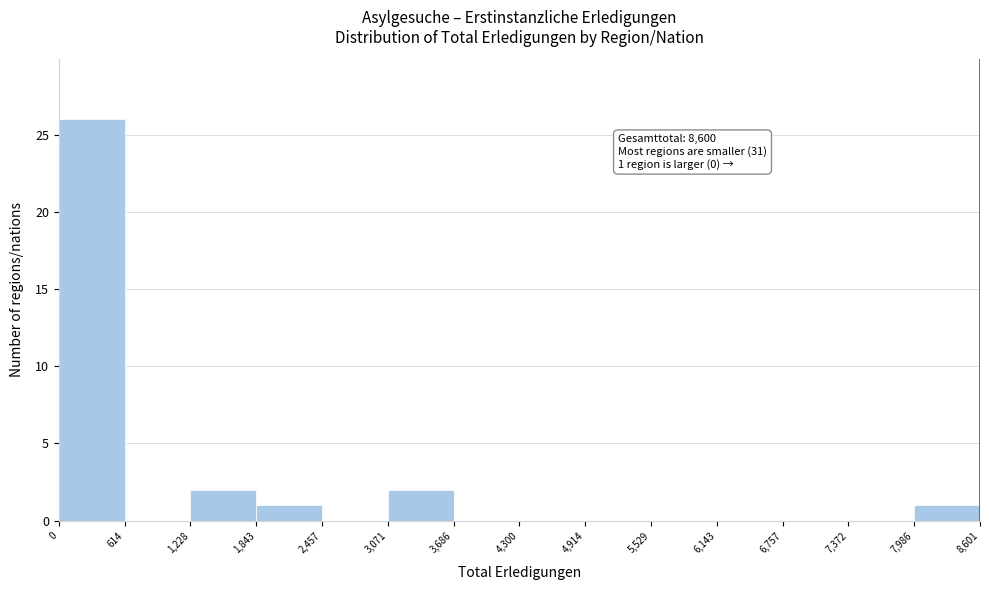

Which range on the x-axis has the tallest bar?

0 to 614